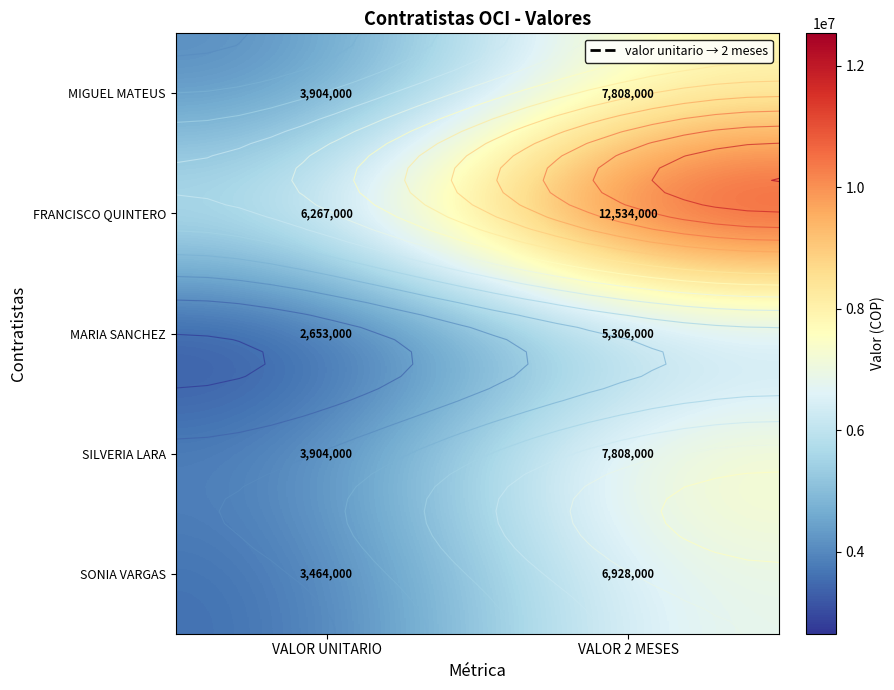

What is the average value of the MARIA SANCHEZ series?

3979500